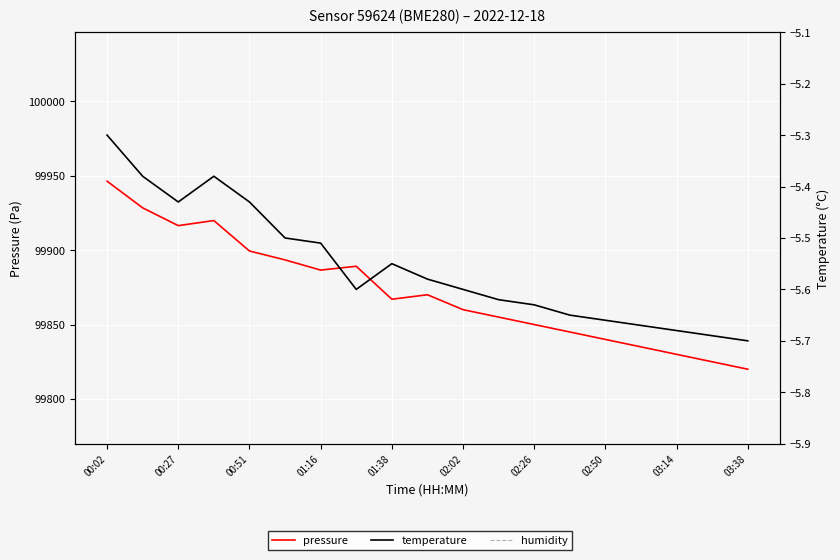

Which series has the largest total across all categories?

pressure